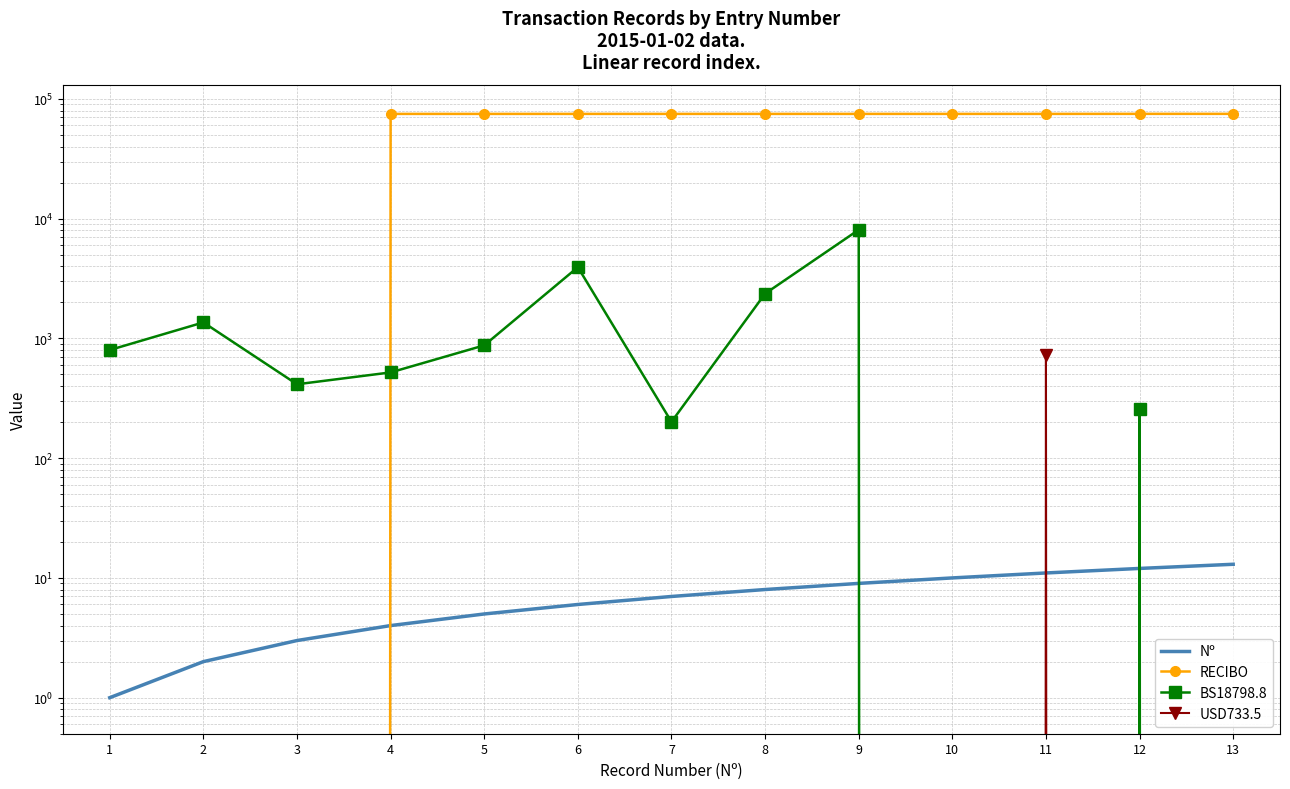

What is the sum of the RECIBO values at 7 and 4?

149889.0